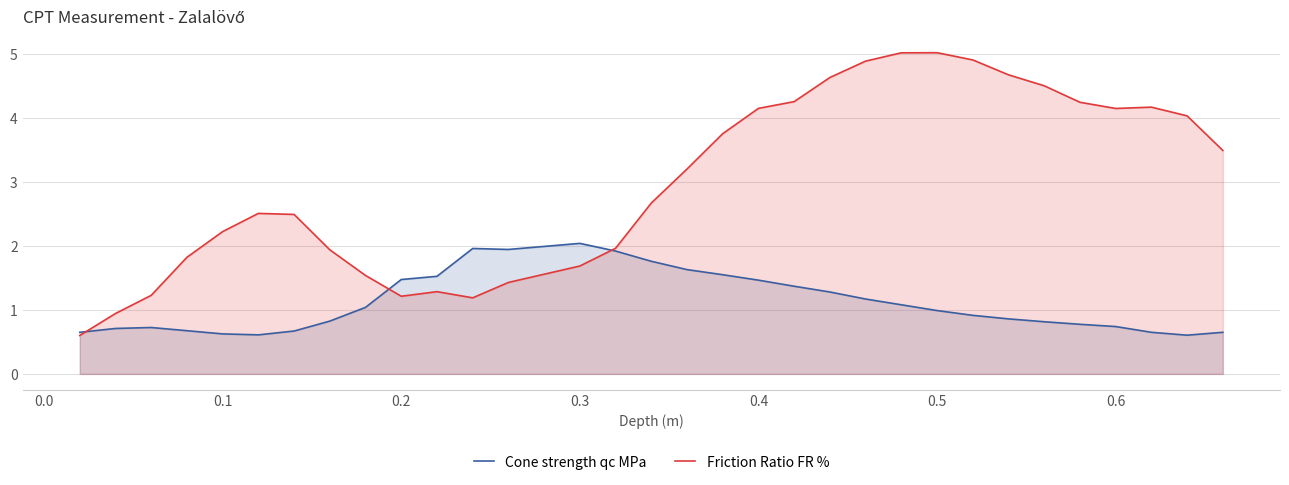

Which series has the largest total across all categories?

Friction Ratio FR %